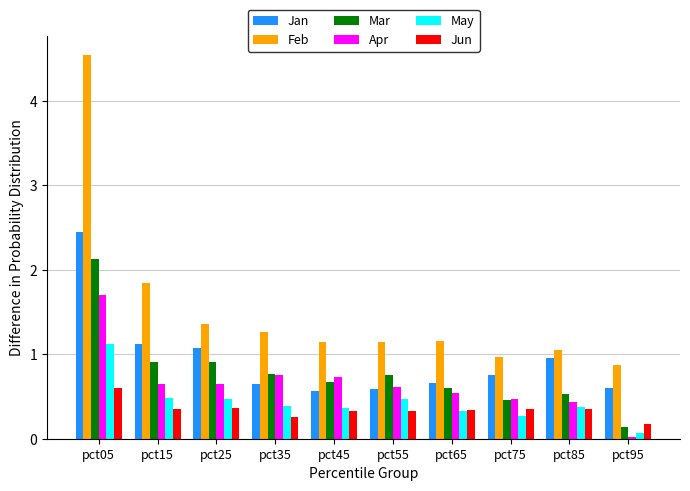

Which category has the highest value in the Jun series?

pct05